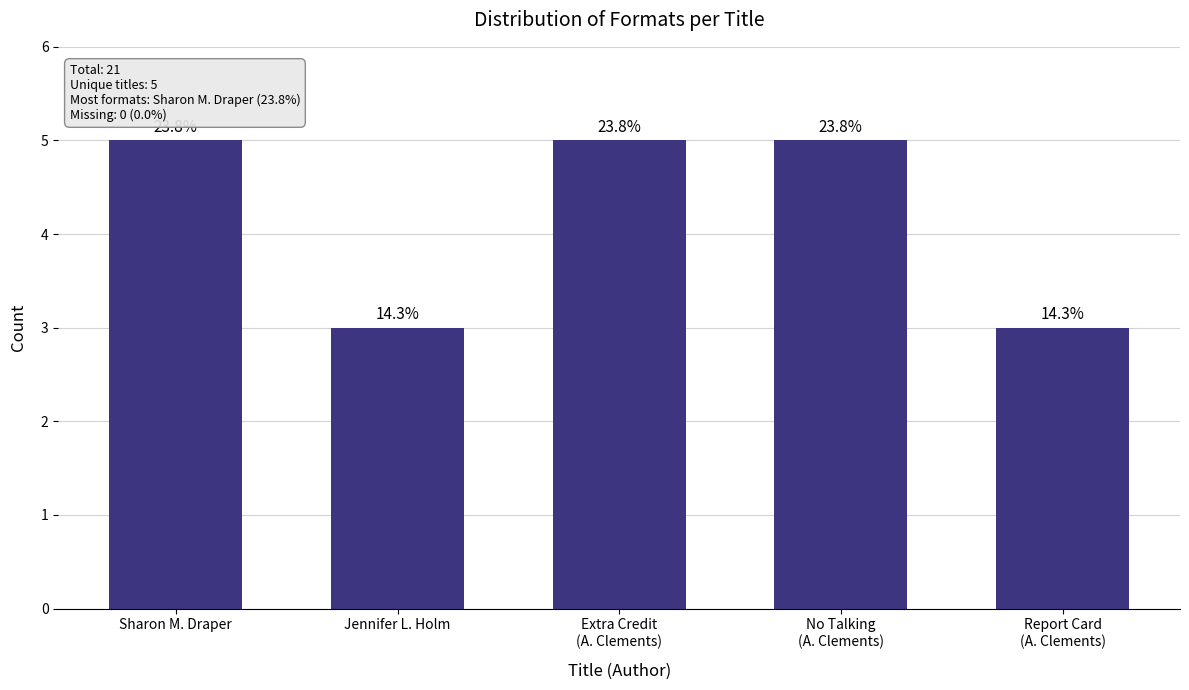

Which has a higher value, Sharon M. Draper or Extra Credit
(A. Clements)?

Sharon M. Draper